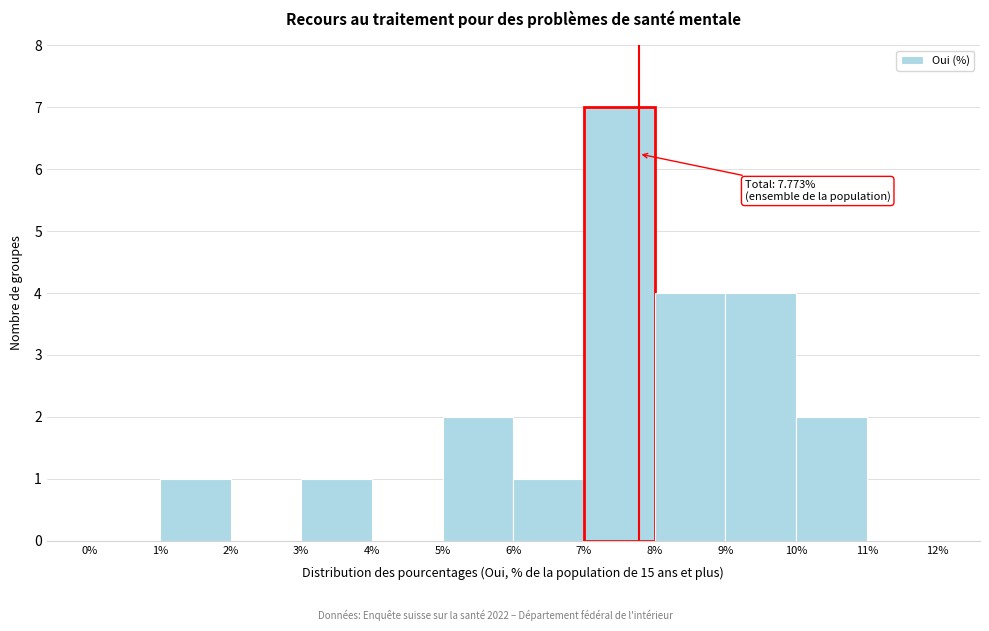

Which range on the x-axis has the tallest bar?

7% to 8%